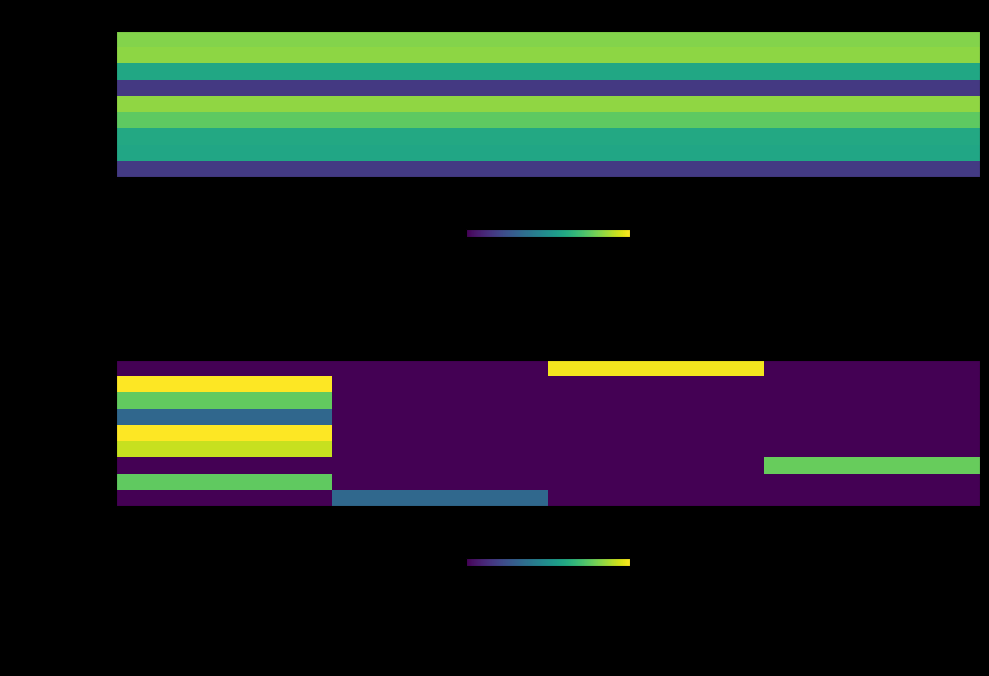

Is it true that Ice Mountain equals 2.2 at Lasergame en paintball?

False